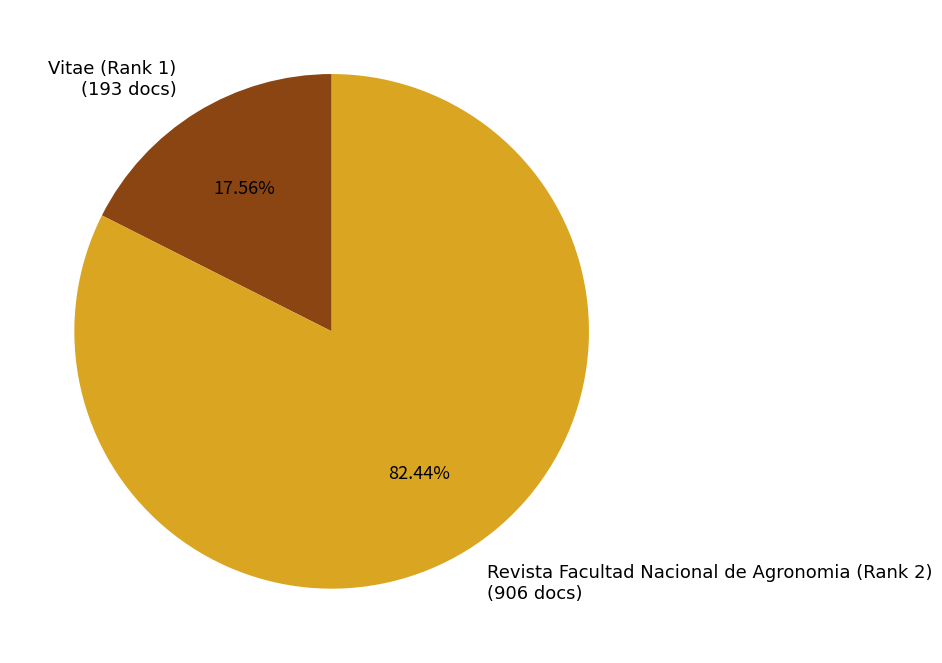

Between Vitae (Rank 1) (193 docs) and Revista Facultad Nacional de Agronomia (Rank 2) (906 docs), which is larger?

Revista Facultad Nacional de Agronomia (Rank 2) (906 docs)